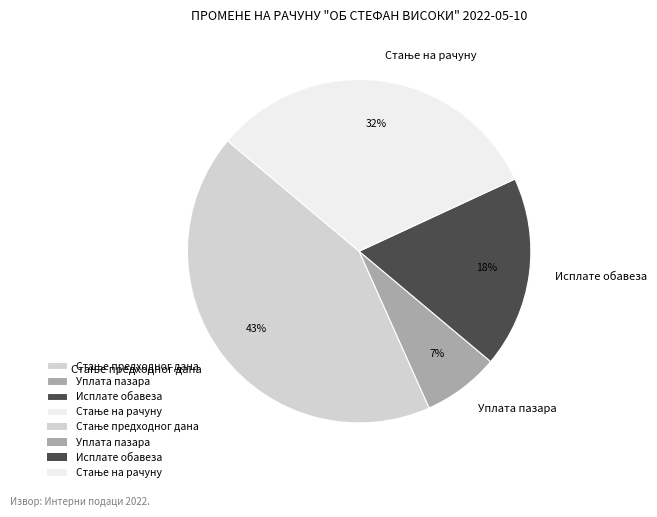

What percentage is the Исплате обавеза slice, to the nearest percent?

18%